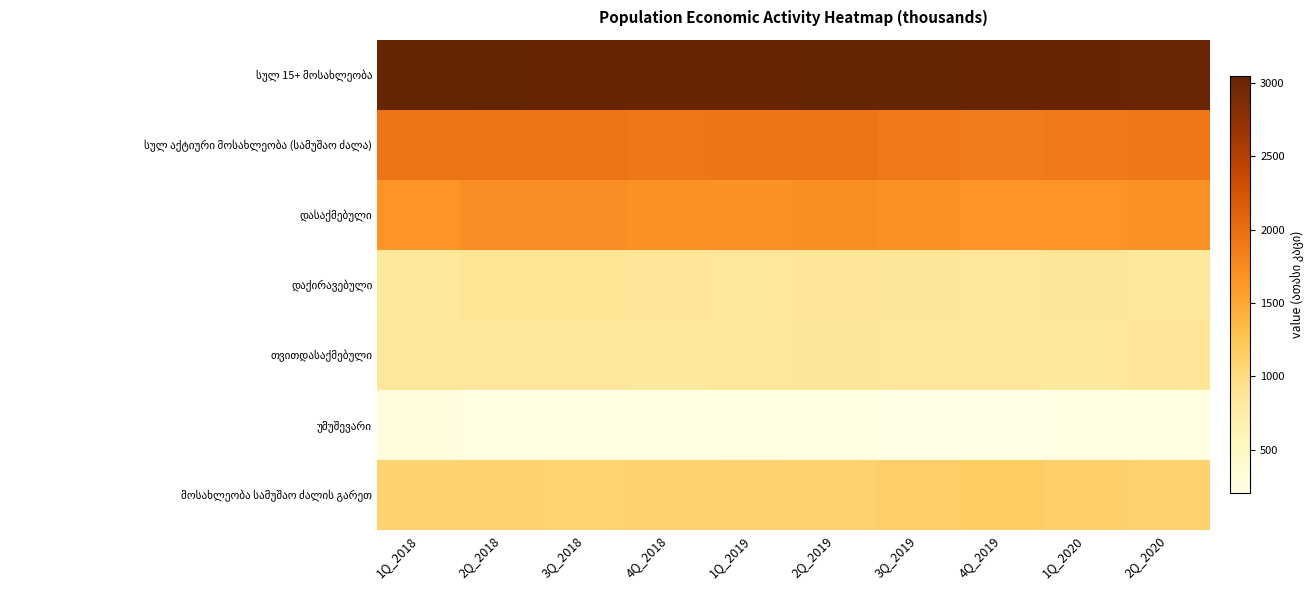

What is the total value across all series at 4Q_2018?

9656.3